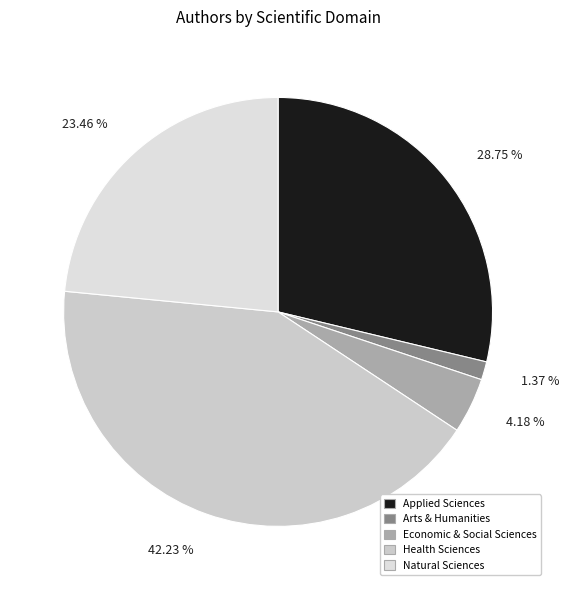

How many segments does this pie chart have?

5